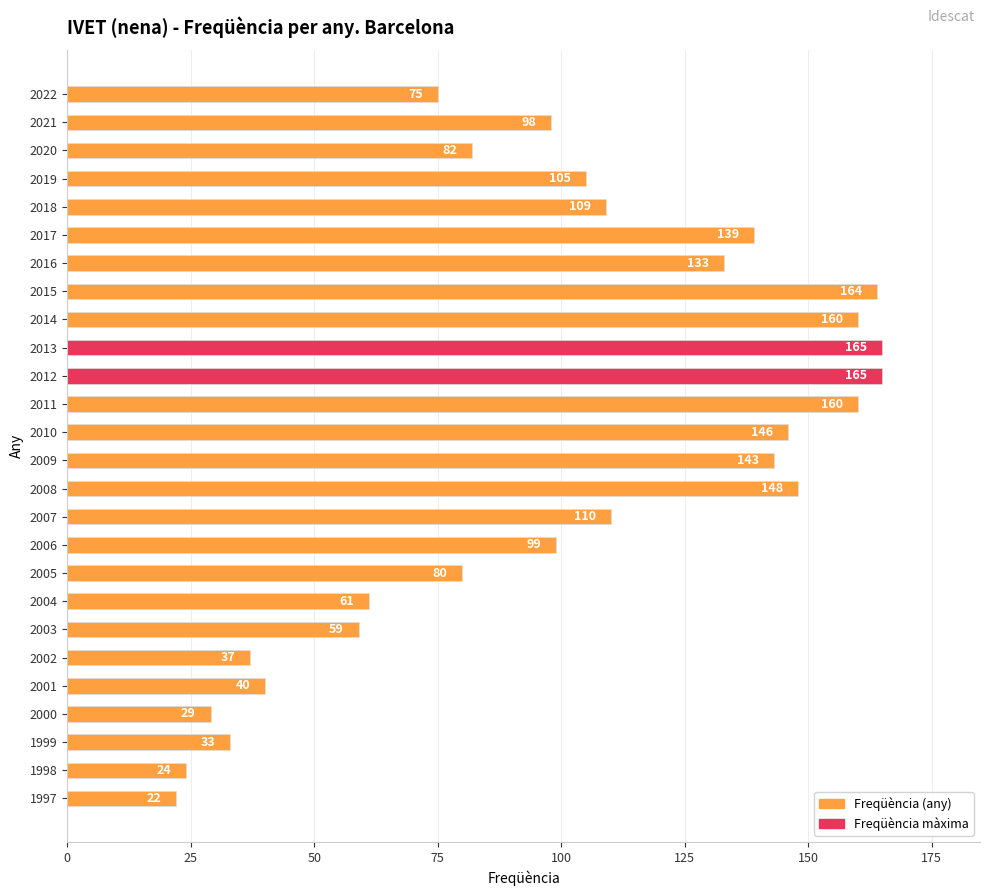

What is the approximate value at 2016?

133